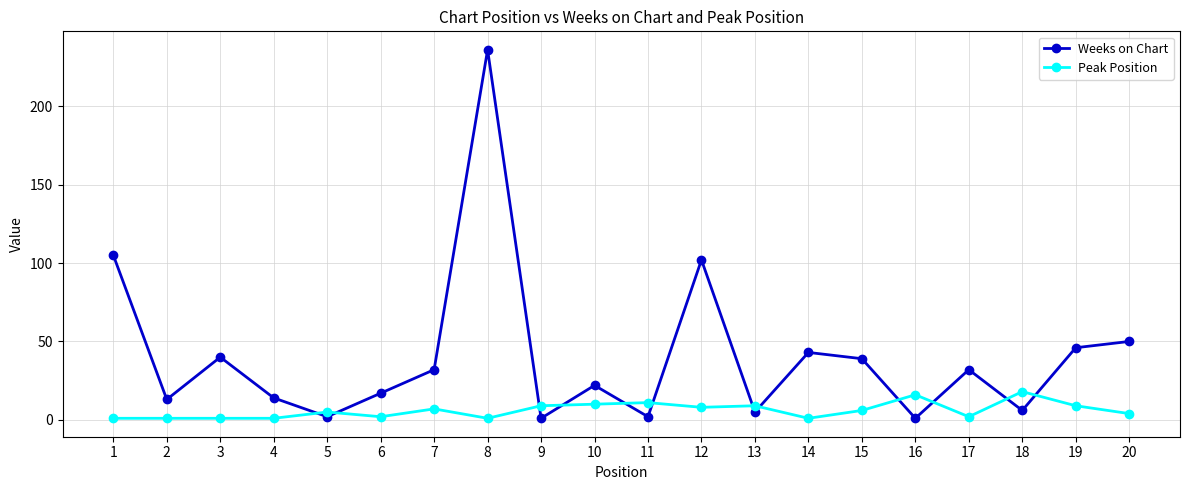

True or false: Weeks on Chart has a value of 34 at 20.

False